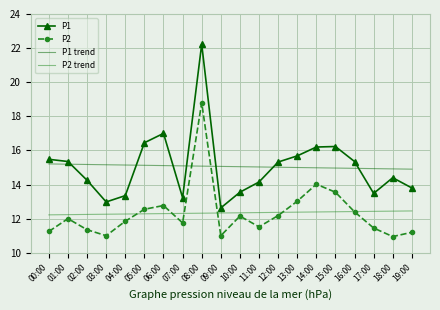

What is the maximum value for P1 trend?

15.2